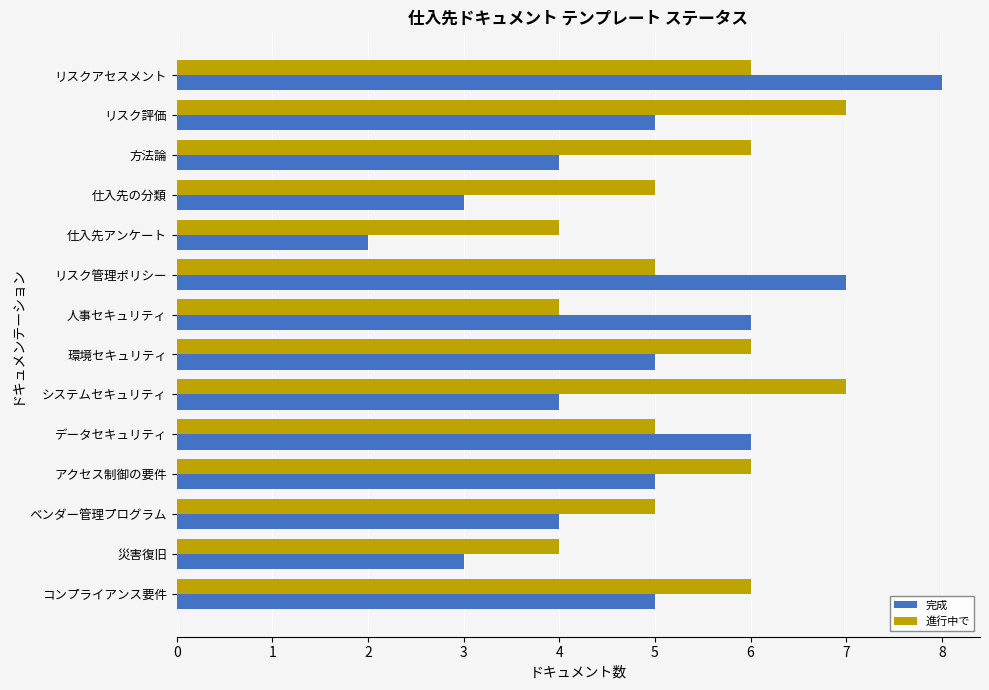

The value of 進行中で at 仕入先アンケート is 4. True or false?

True